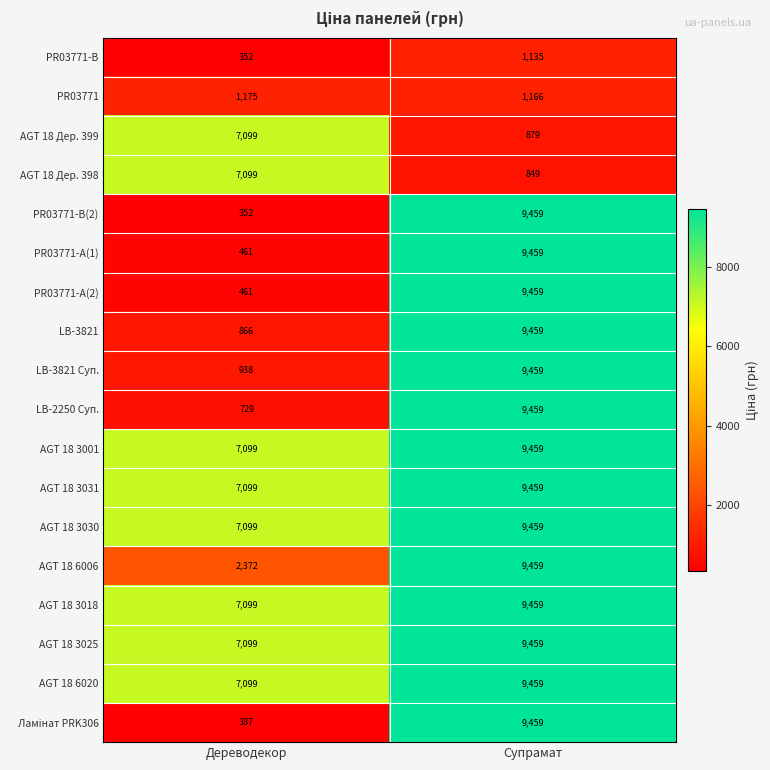

What is the sum of all PR03771-А(2) values?

9920